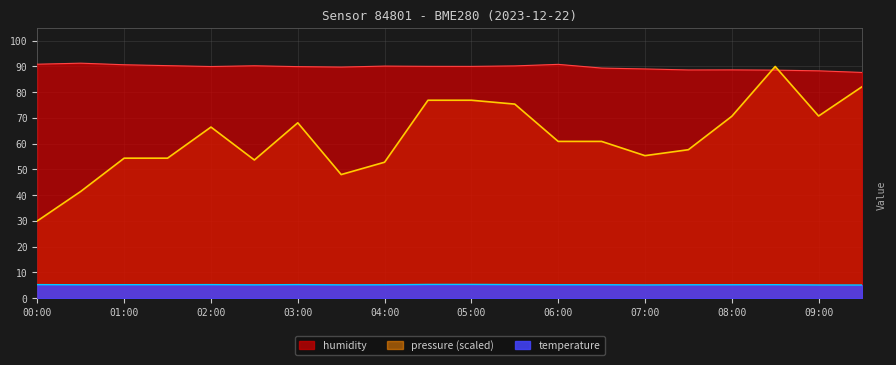

At 01:00, list the series in order from largest to smallest.

humidity, pressure (scaled), temperature